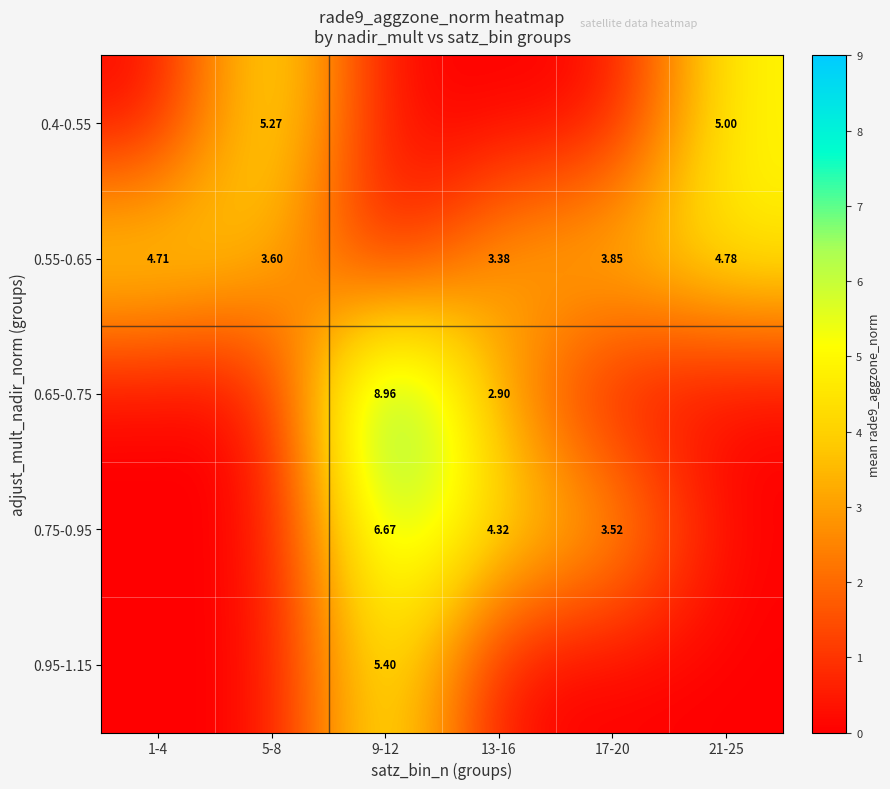

Is the value of 0.65-0.75 at 9-12 greater than the value of 0.55-0.65 at 21-25?

Yes